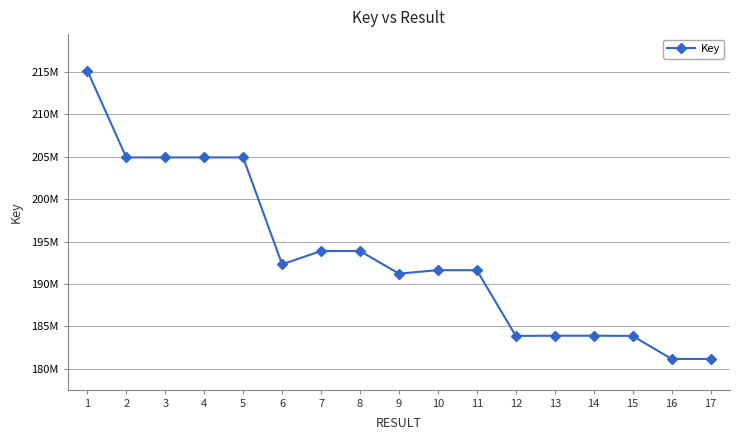

Does the chart have visible grid lines?

Yes